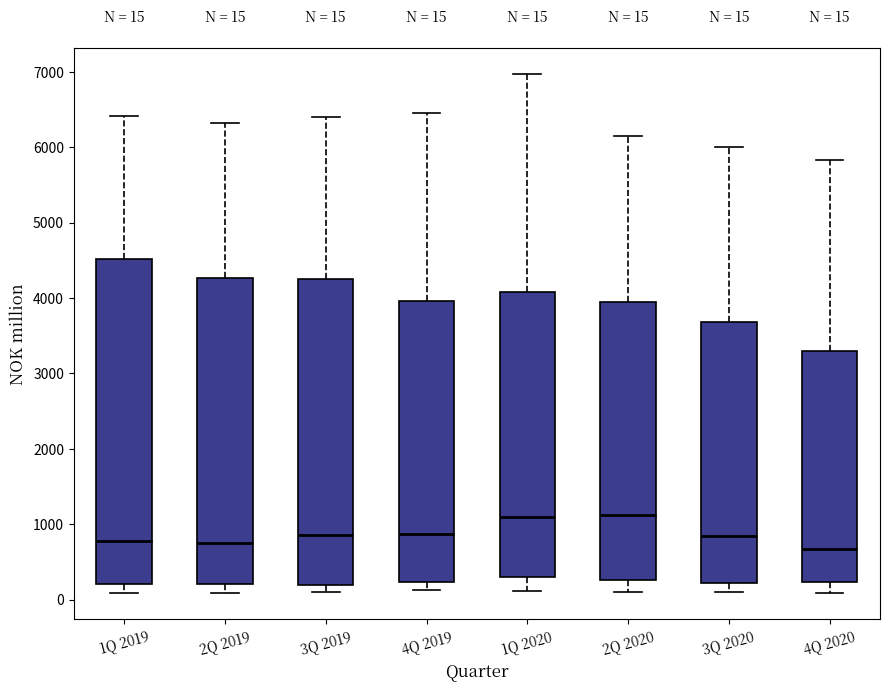

Comparing the boxes themselves (not the whiskers), which one is the tallest?

1Q 2019